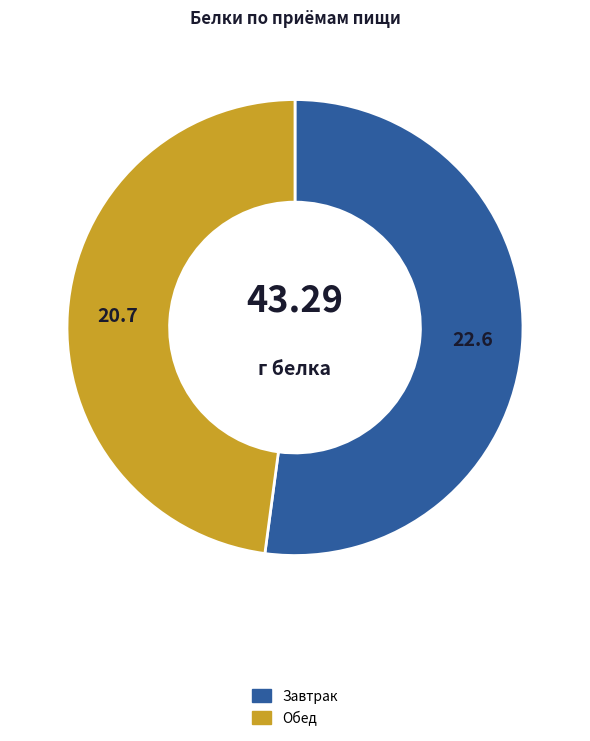

Is there a majority slice in this chart?

Yes